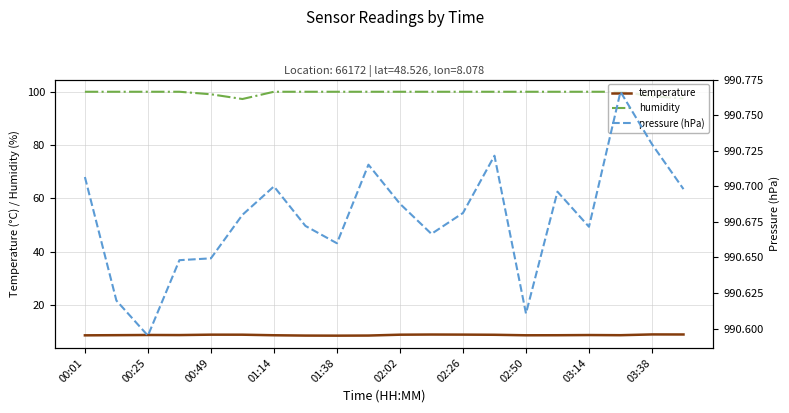

What is the maximum value shown in the chart?

990.8